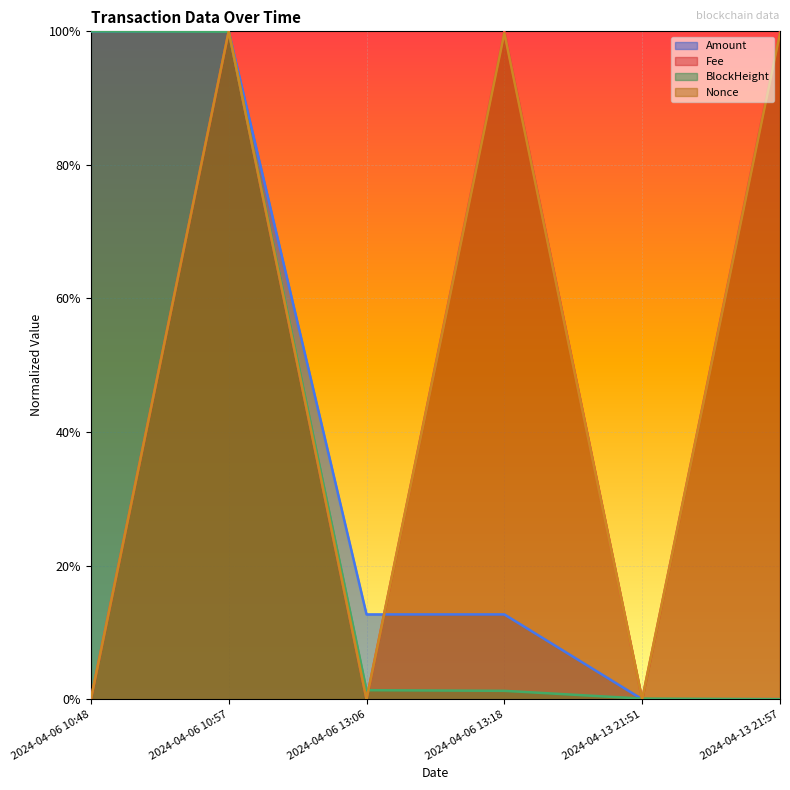

How many categories are shown in the chart?

6